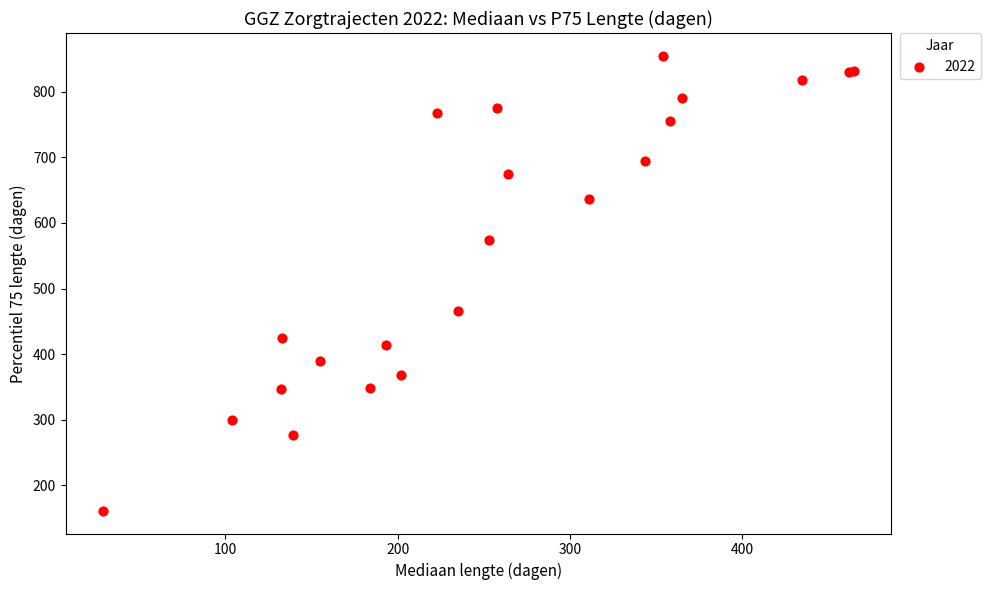

What Y value in the scatter plot is closest to 508?

465